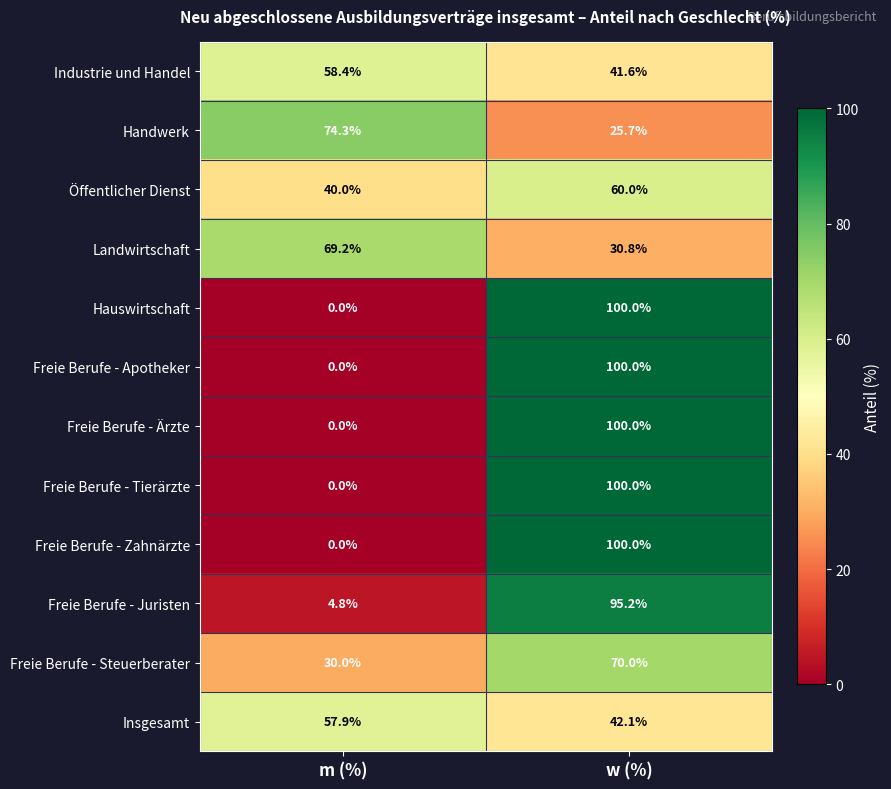

What is the sum of all Freie Berufe - Apotheker values?

100.0